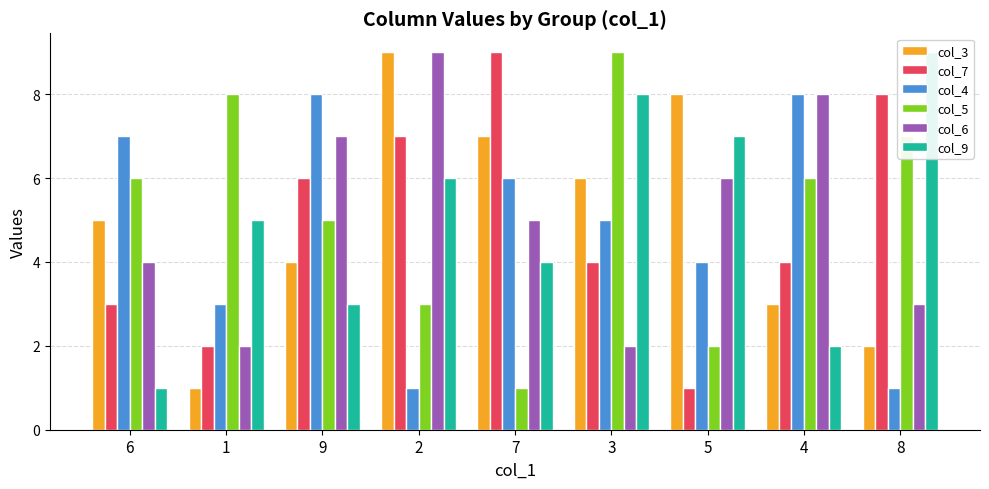

Between 1 and 8, which series saw the biggest shift?

col_7